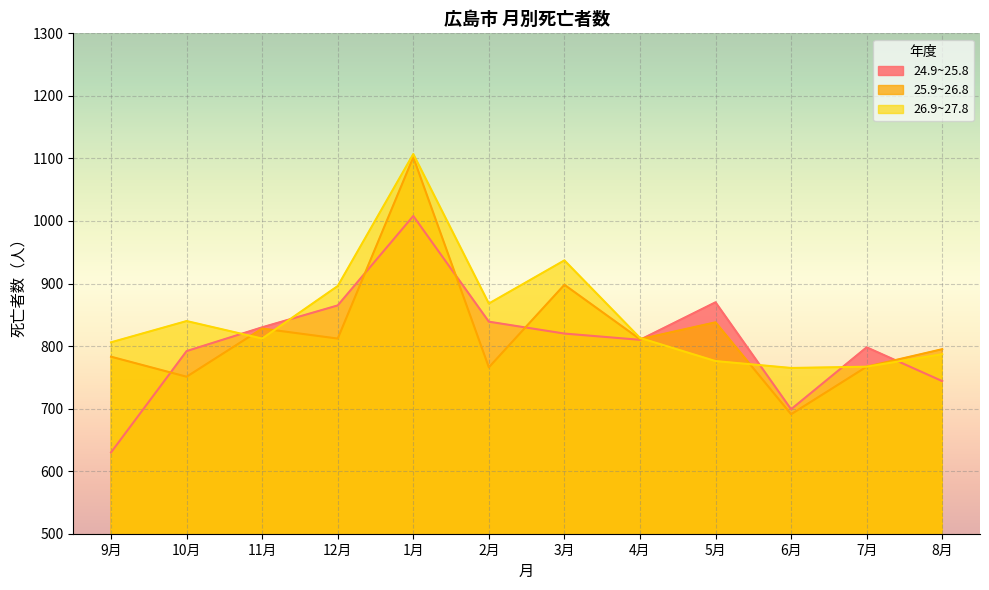

What are all the series names shown in the legend?

24.9~25.8, 25.9~26.8, 26.9~27.8